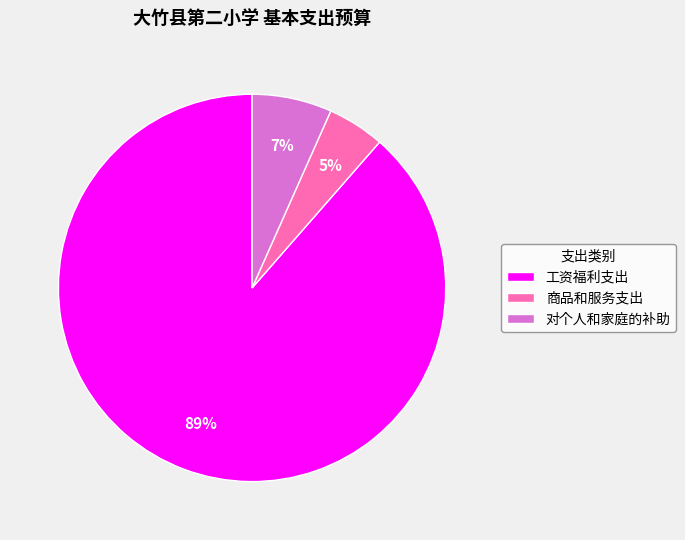

Which has a higher value, 对个人和家庭的补助 or 工资福利支出?

工资福利支出